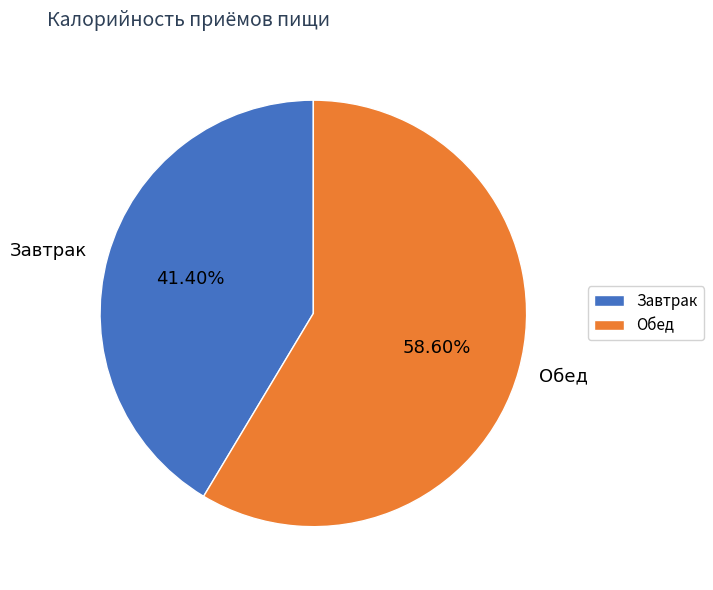

Count the number of slices in the pie.

2